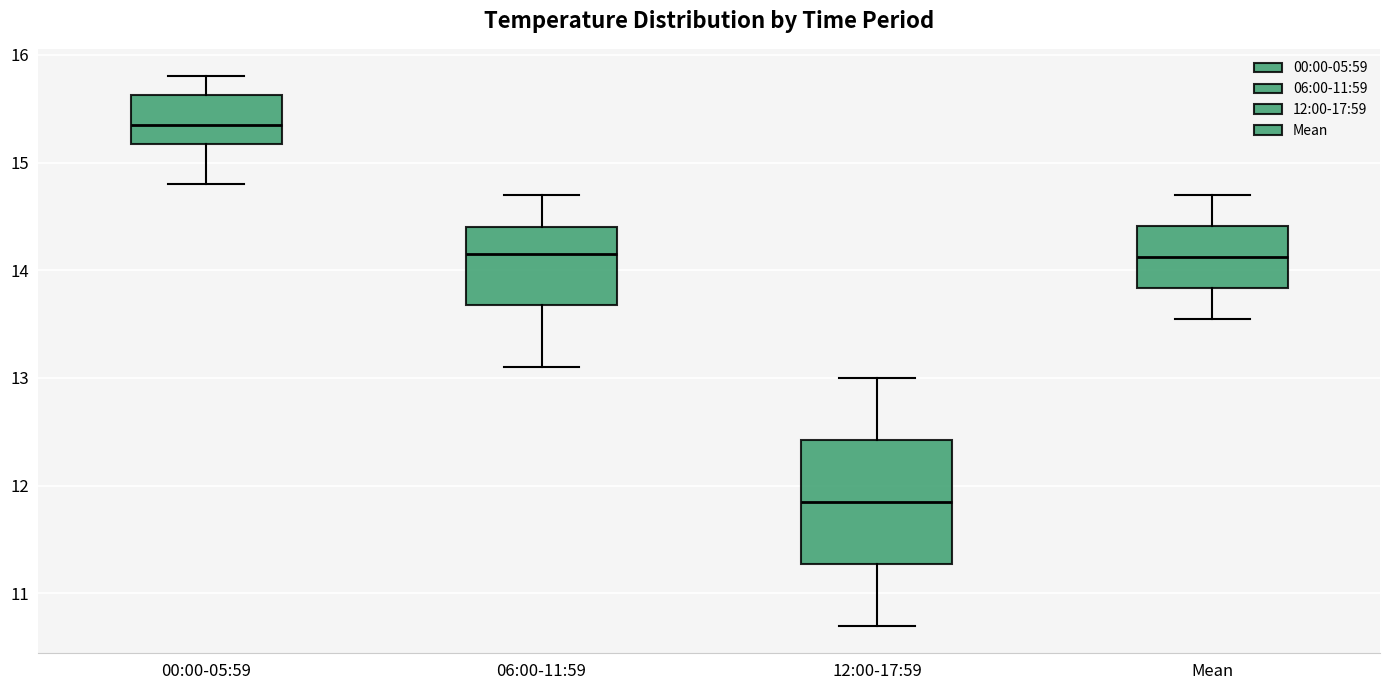

Which box's median line is the highest?

00:00-05:59